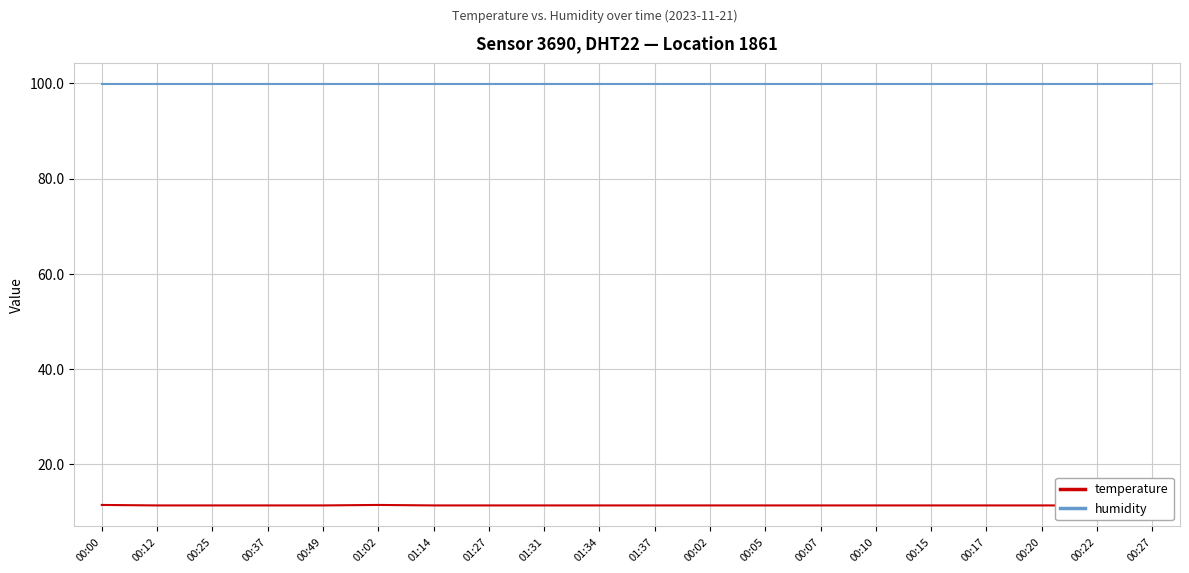

True or false: humidity has more than 2 interior local peaks.

False